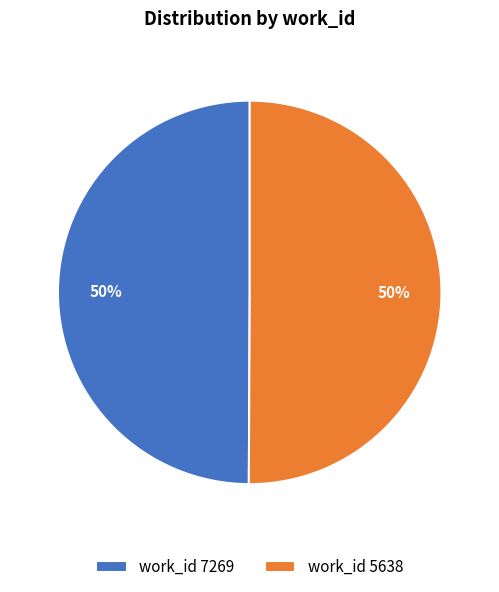

Approximately how many times larger is the value at work_id 7269 compared to work_id 5638?

1.0